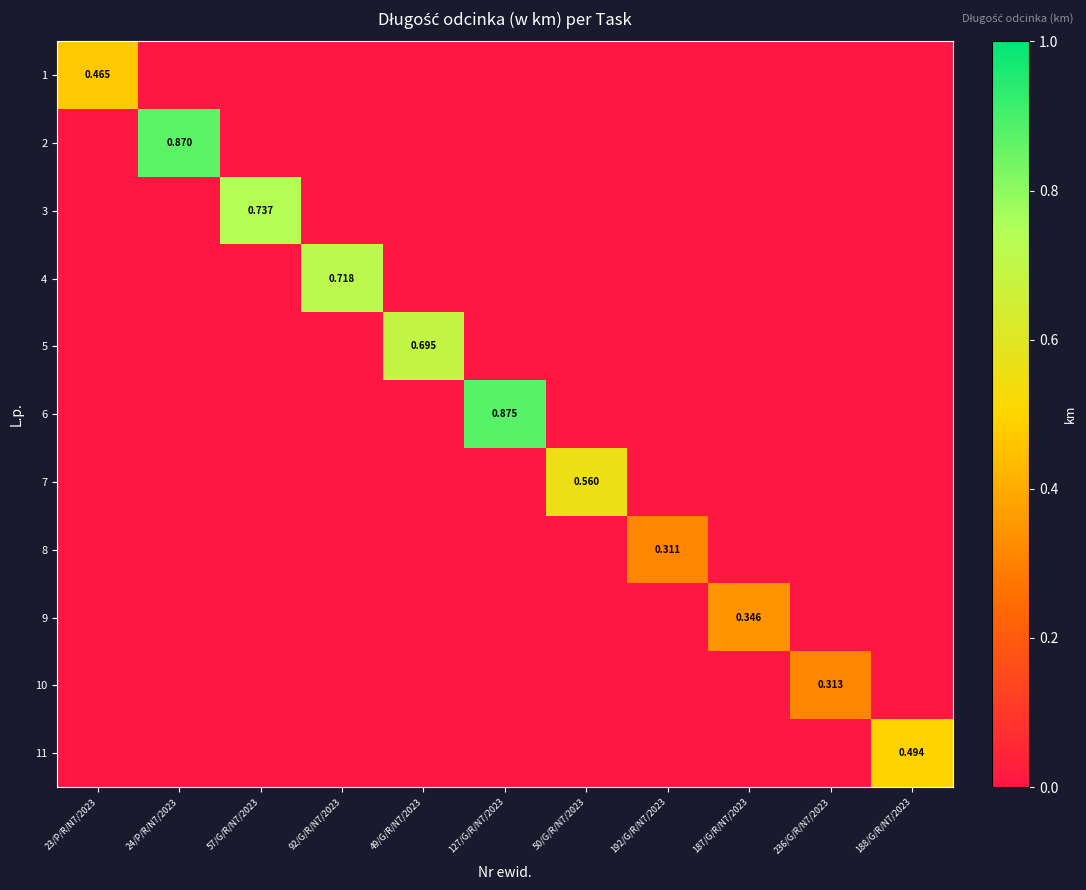

What is the spread (max minus min) of values at 24/P/R/N7/2023?

0.9